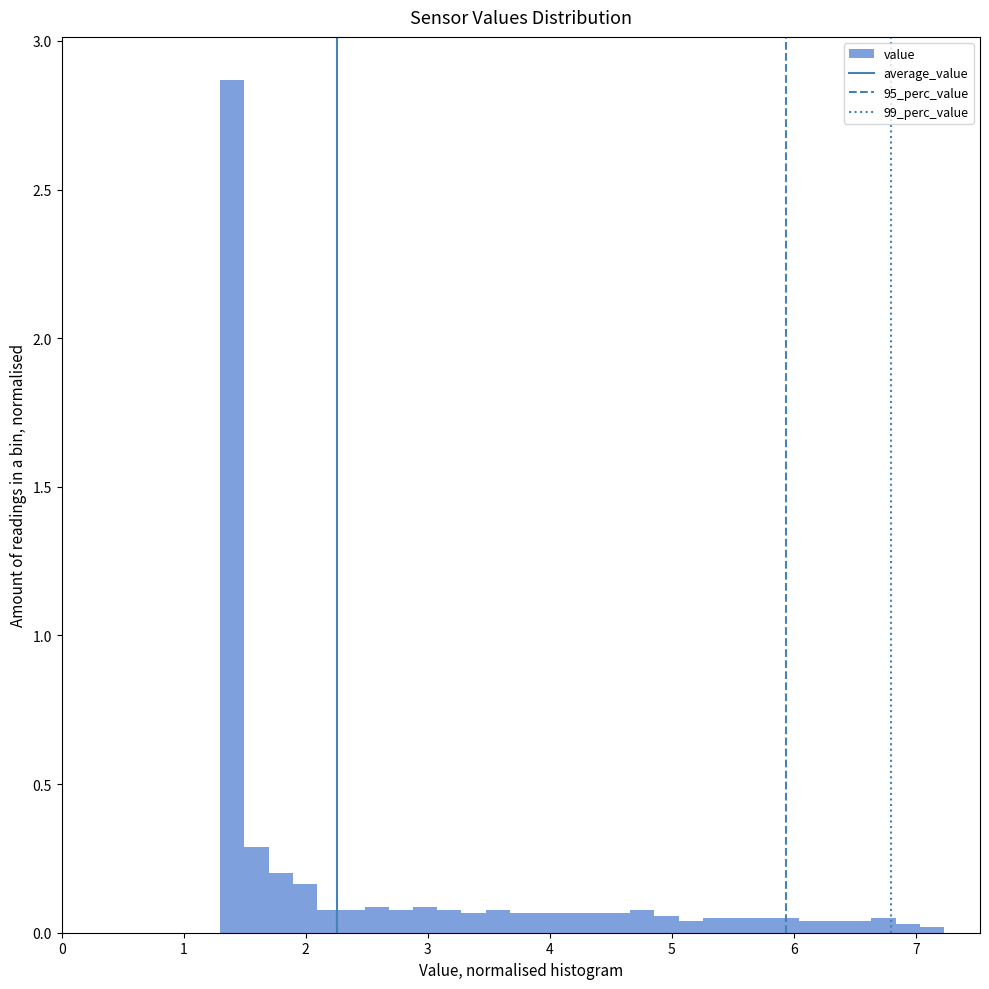

Read against the x-axis, roughly where is the centre of the tallest bar?

1.4